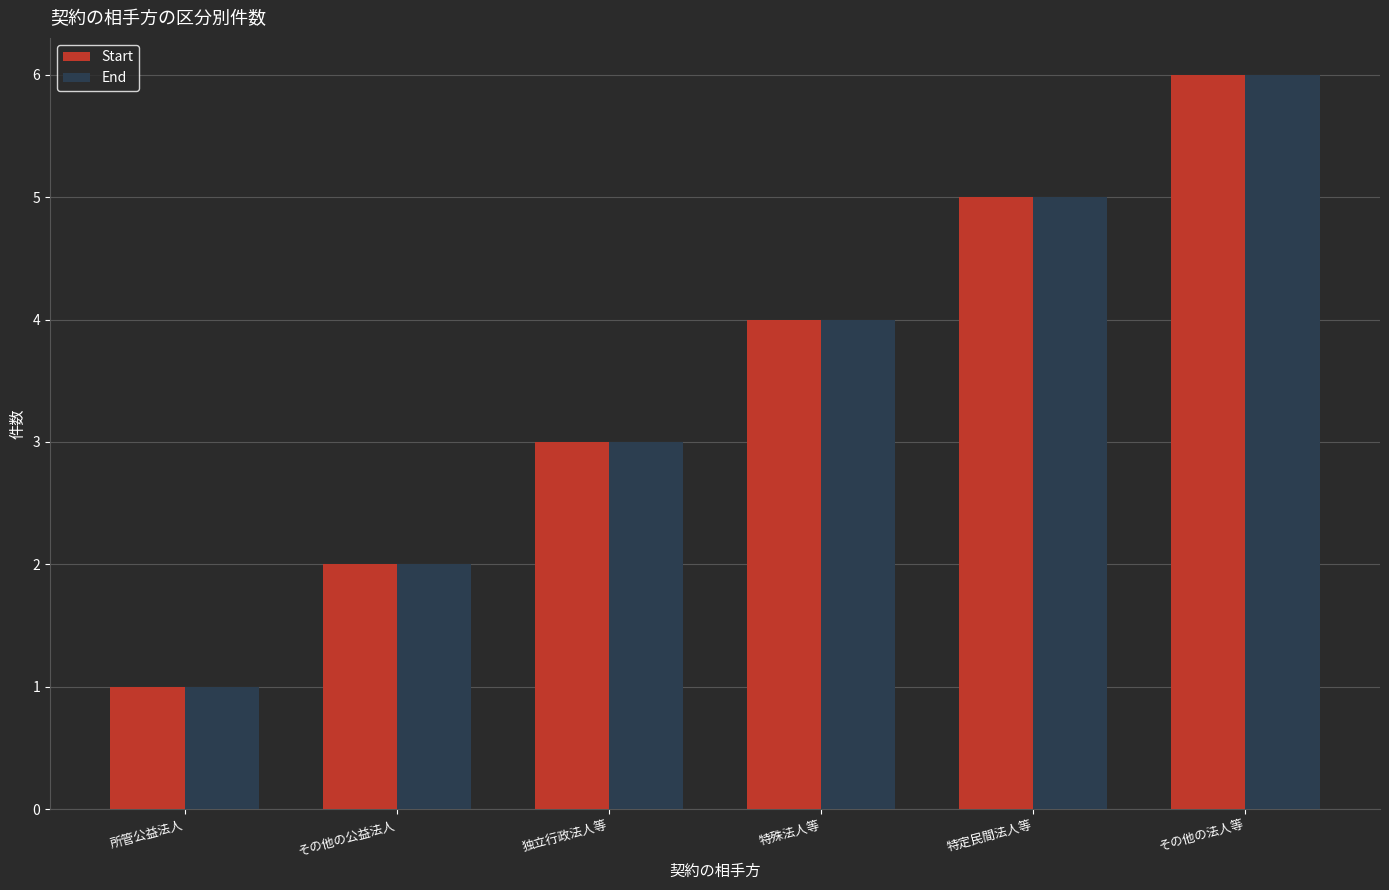

Rank the categories by End value from lowest to highest.

所管公益法人, その他の公益法人, 独立行政法人等, 特殊法人等, 特定民間法人等, その他の法人等